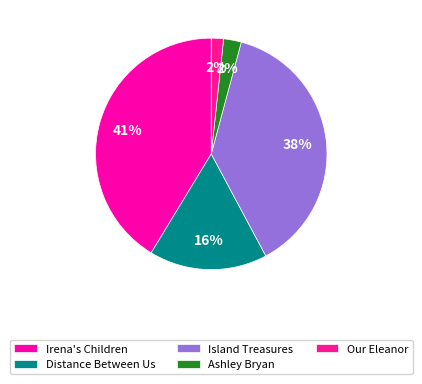

What is the total percentage of Our Eleanor and Irena's Children?

43.0%